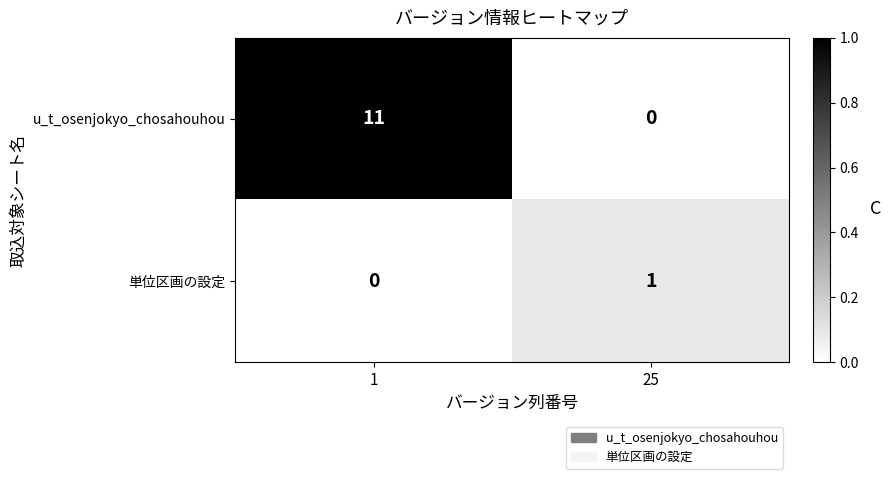

Between 1 and 25, which series saw the biggest shift?

u_t_osenjokyo_chosahouhou